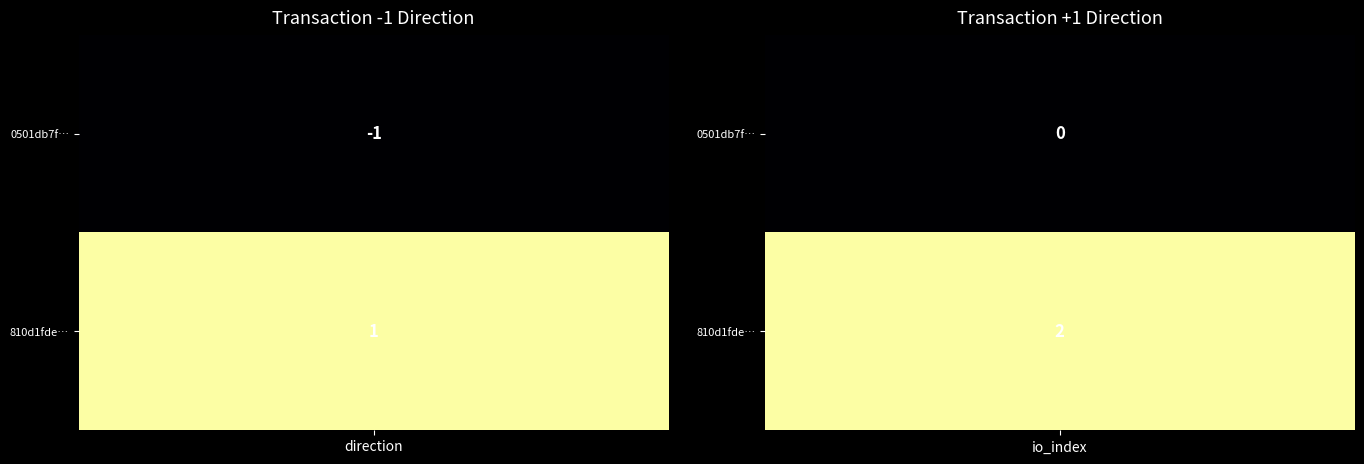

What is the difference between the highest and lowest values at 0?

2